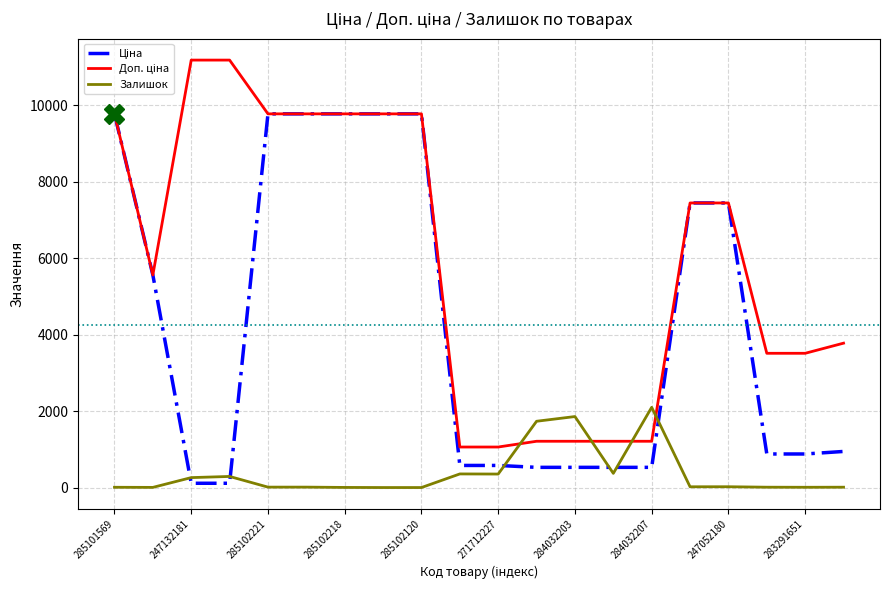

Does the chart display data point markers on the line(s)?

No